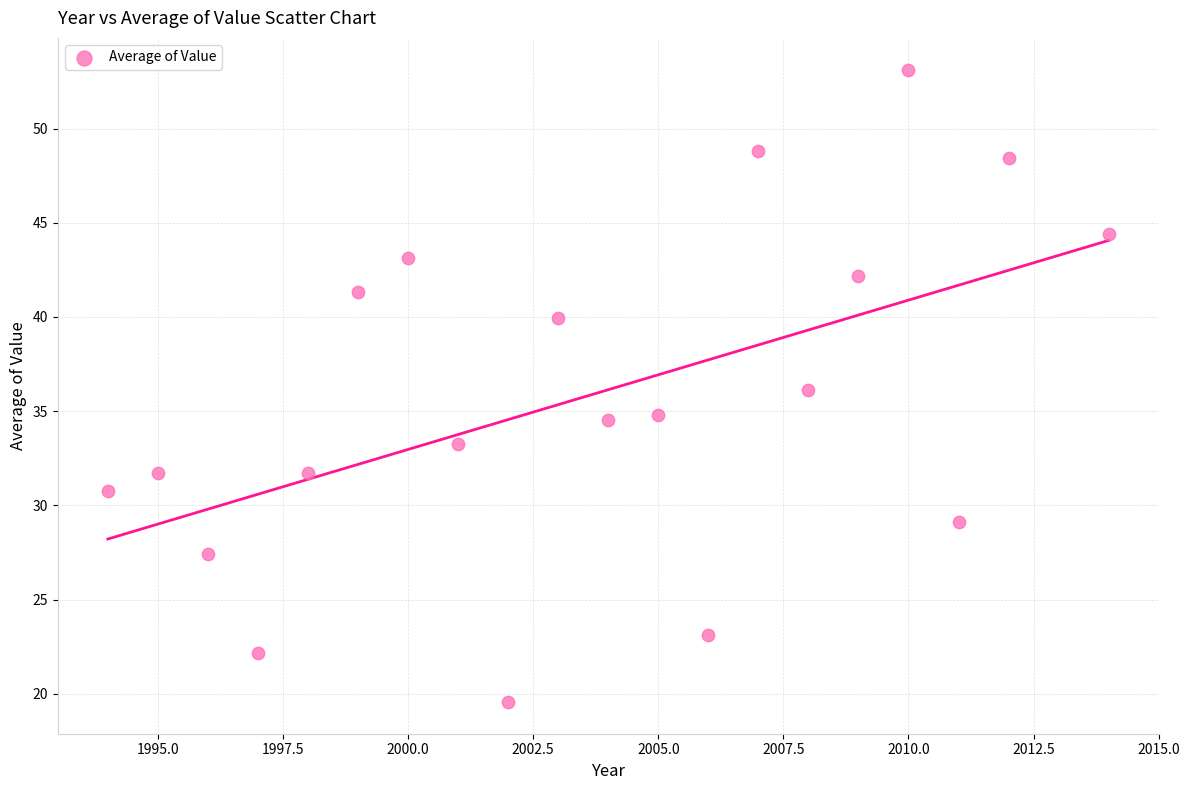

What is the range of Y values (max minus min)?

33.6